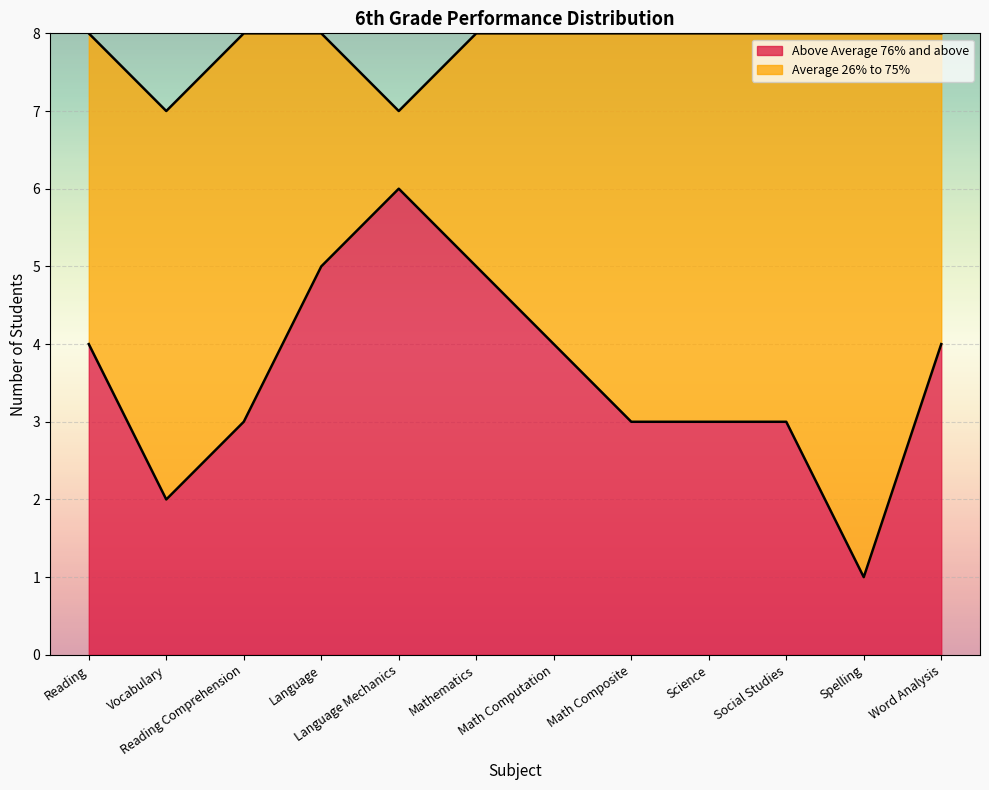

Reading right to left, transcribe all the data shown in this chart.

Word Analysis=4	Spelling=1	Social Studies=3	Science=3	Math Composite=3	Math Computation=4	Mathematics=5	Language Mechanics=6	Language=5	Reading Comprehension=3	Vocabulary=2	Reading=4